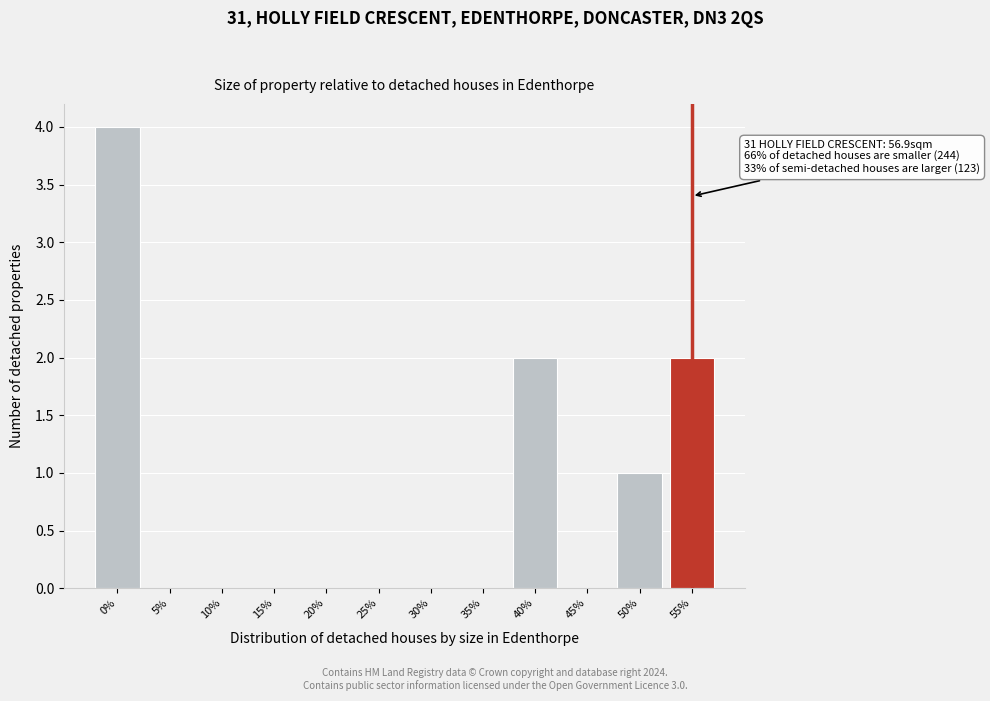

Reading left to right, extract all data points from this chart.

0%=4	5%=0	10%=0	15%=0	20%=0	25%=0	30%=0	35%=0	40%=2	45%=0	50%=1	55%=2